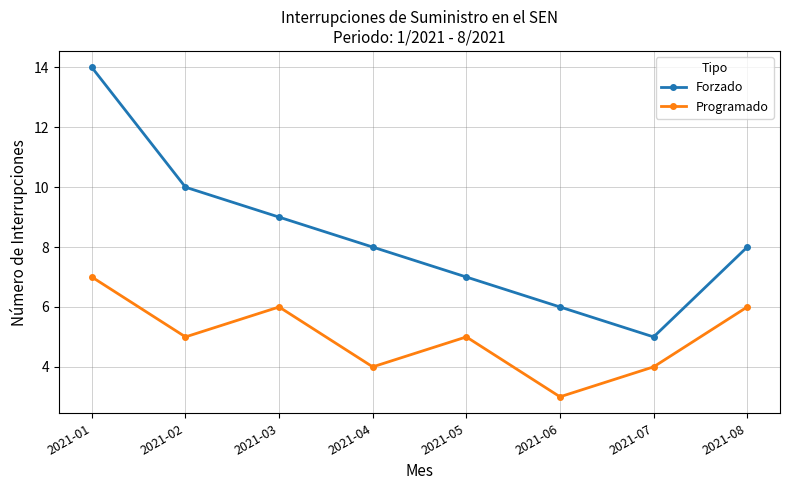

What is the average value of the Forzado series?

8